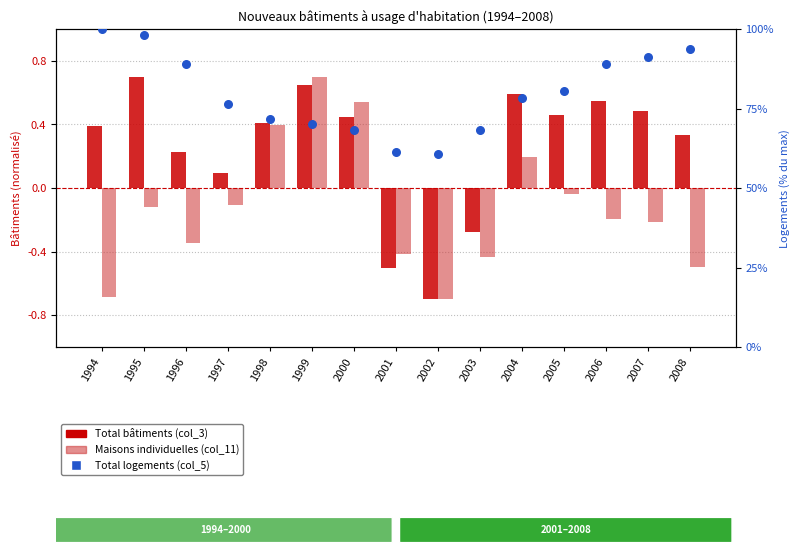

What is the total value across all series at 1995?

98.7